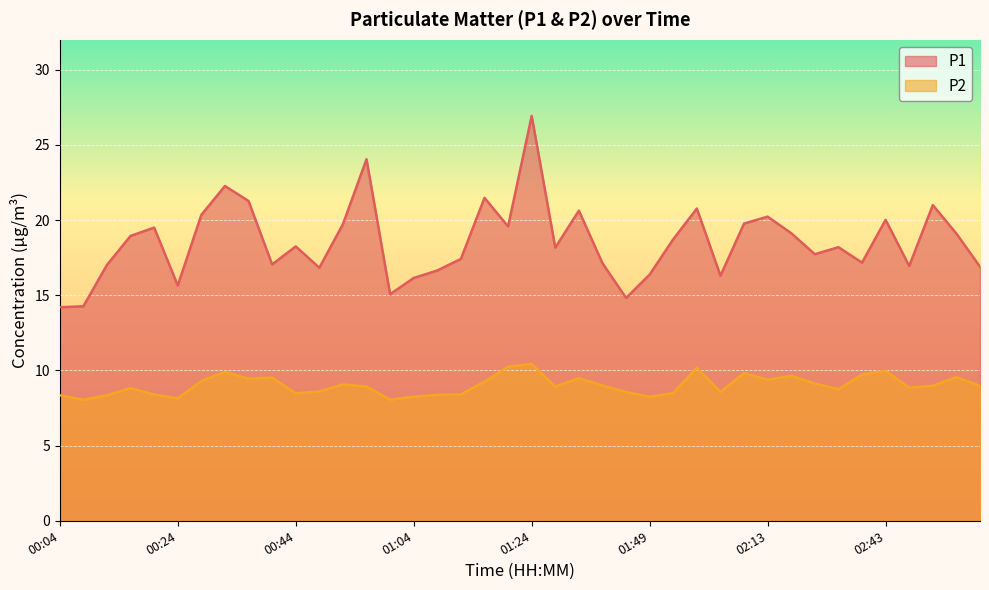

True or false: P1 and P2 intersect in this chart.

False